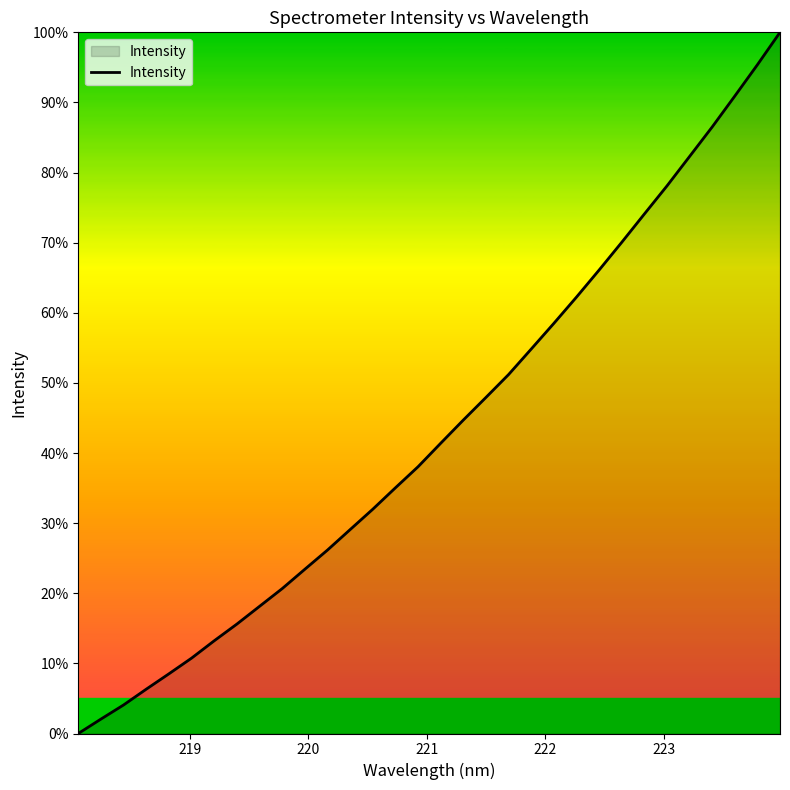

What is the maximum value shown in the chart?

100.0